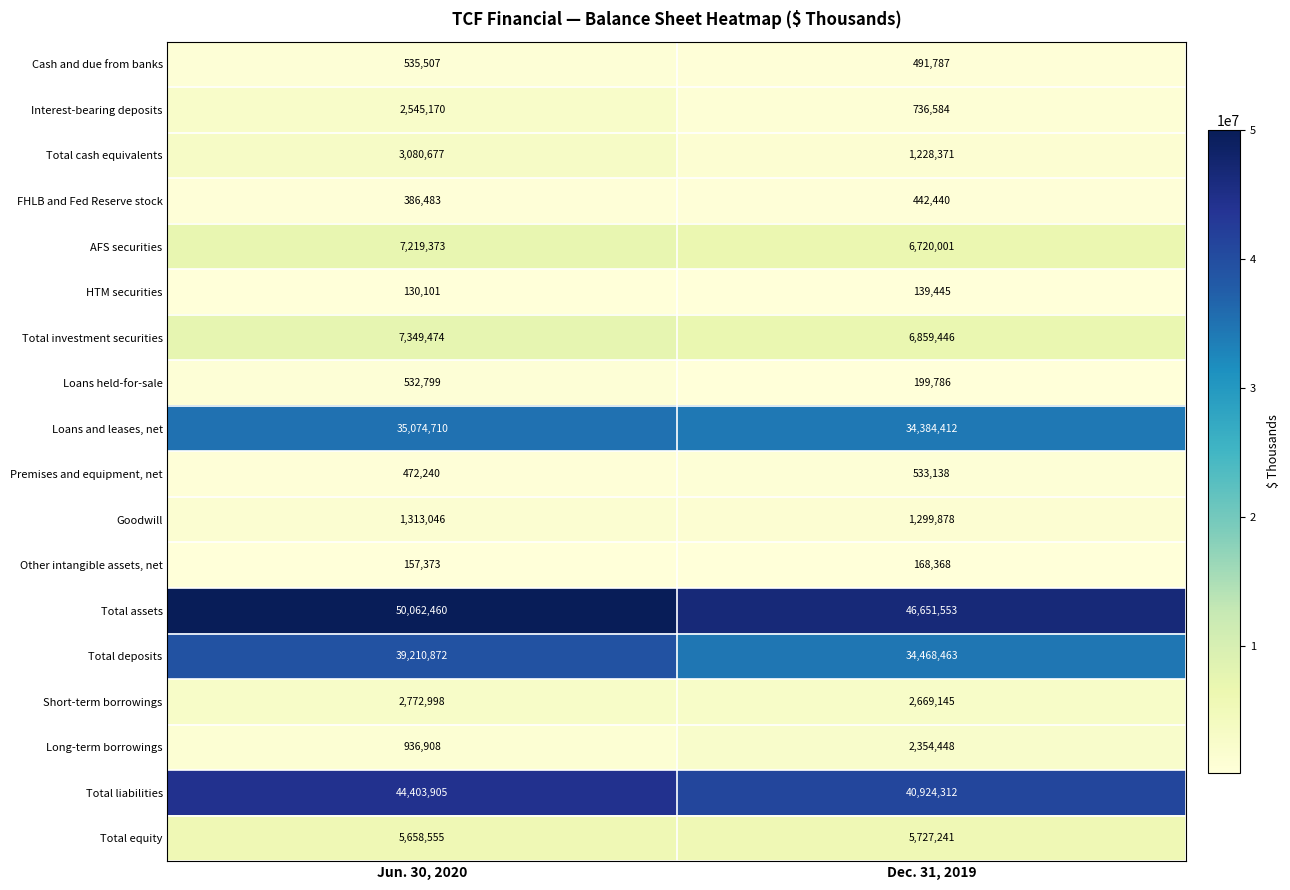

Rank the categories by HTM securities value from lowest to highest.

Jun. 30, 2020, Dec. 31, 2019